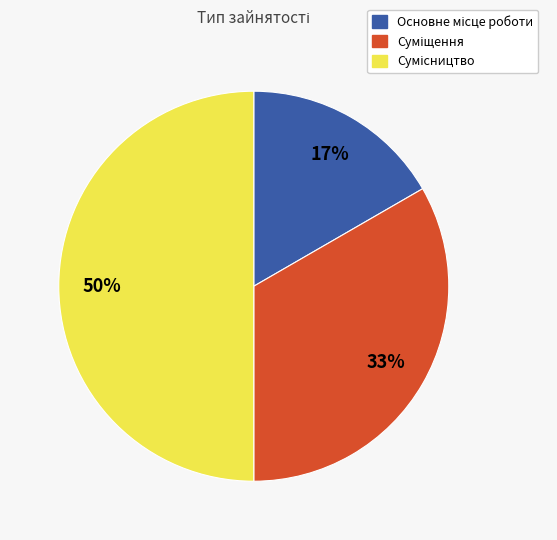

How many slices are in this pie chart?

3